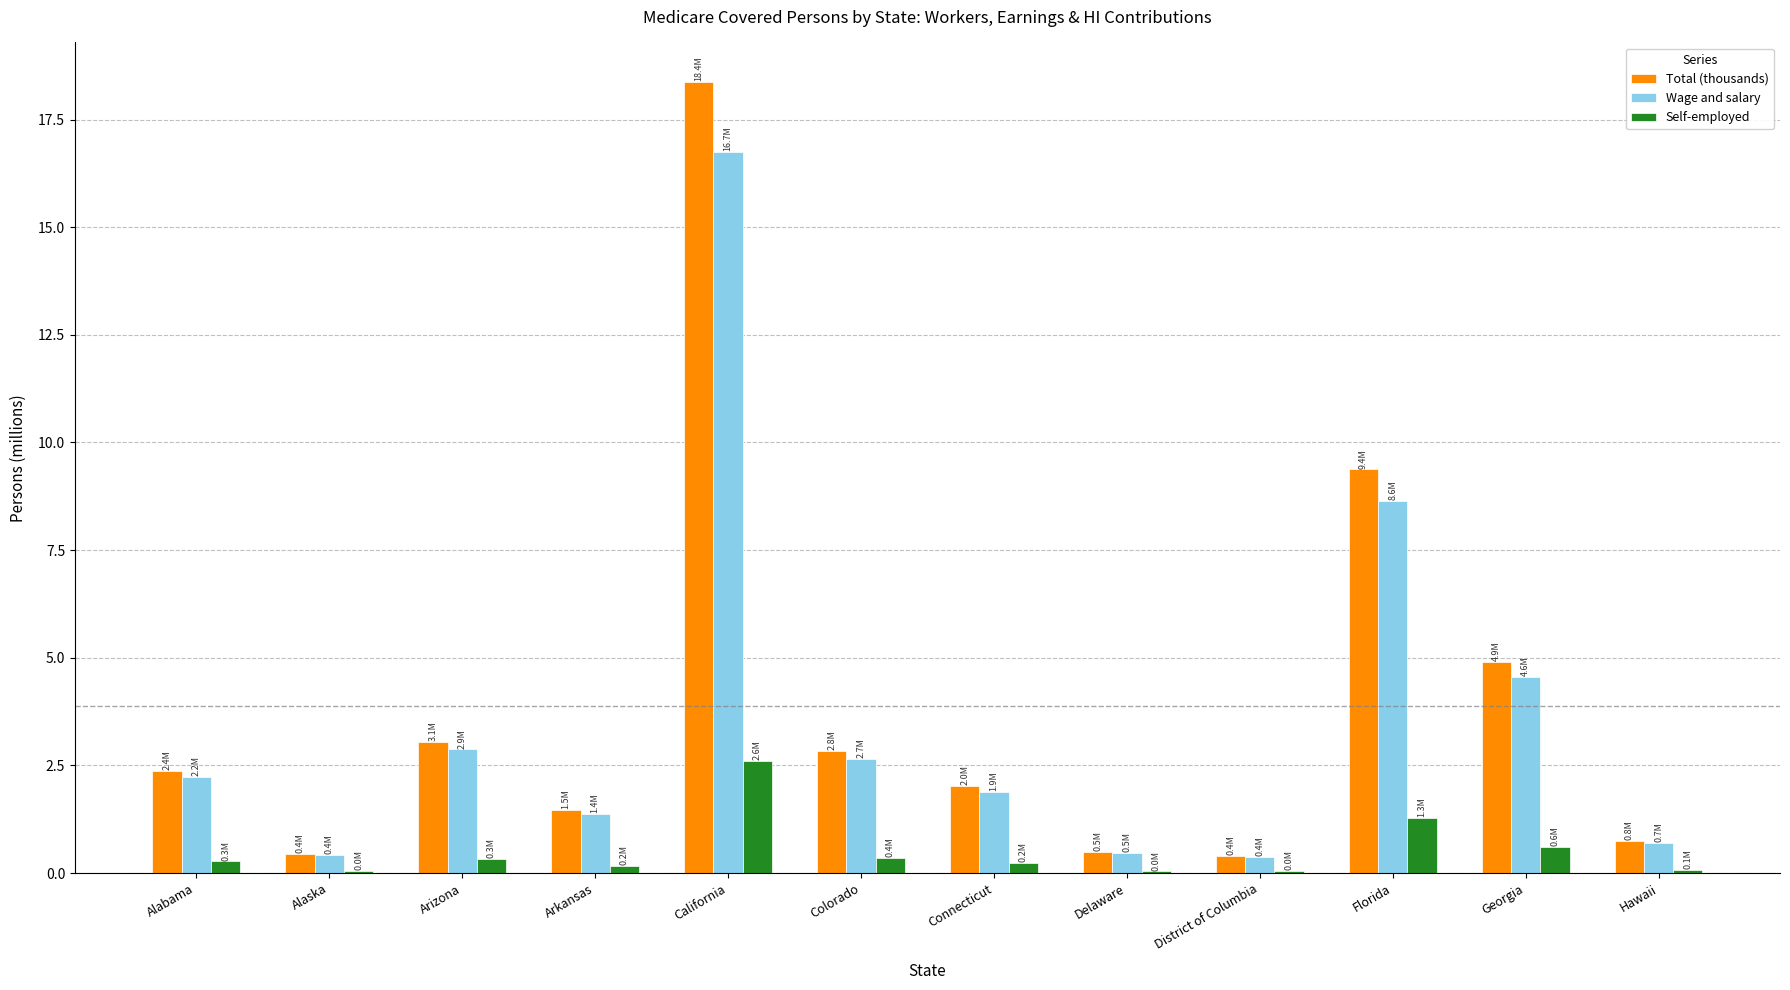

What is the sum of all Wage and salary values?

42.9